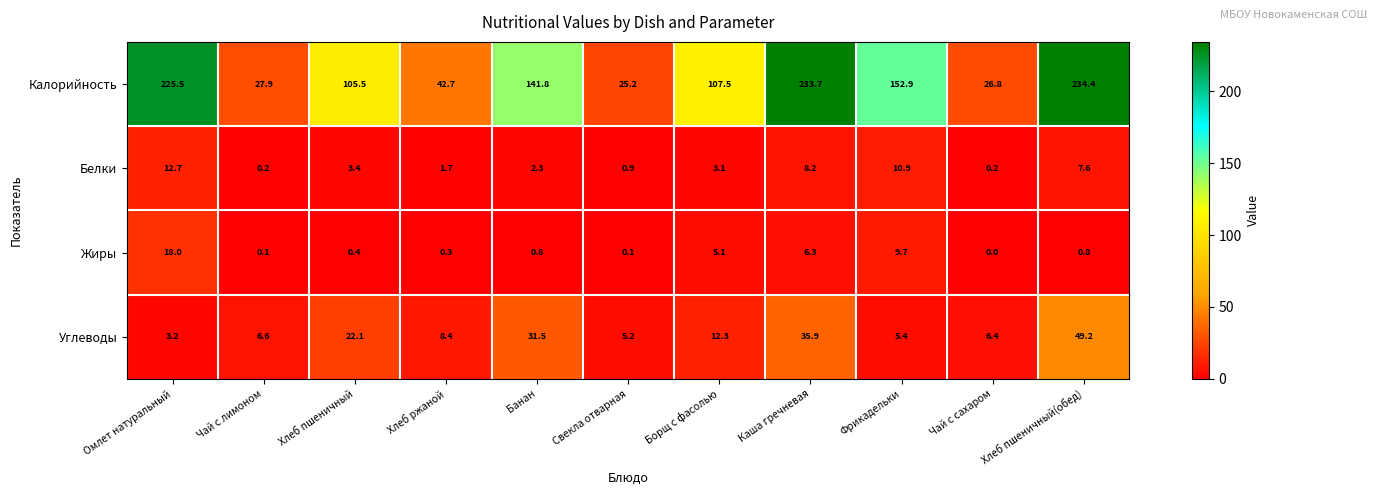

At which category is the sum across all series the highest?

Хлеб пшеничный(обед)